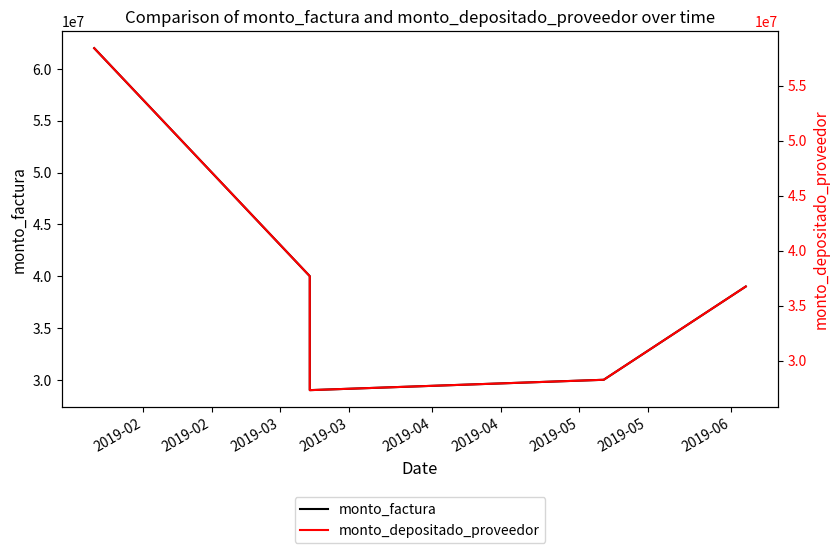

Does the chart display data point markers on the line(s)?

No